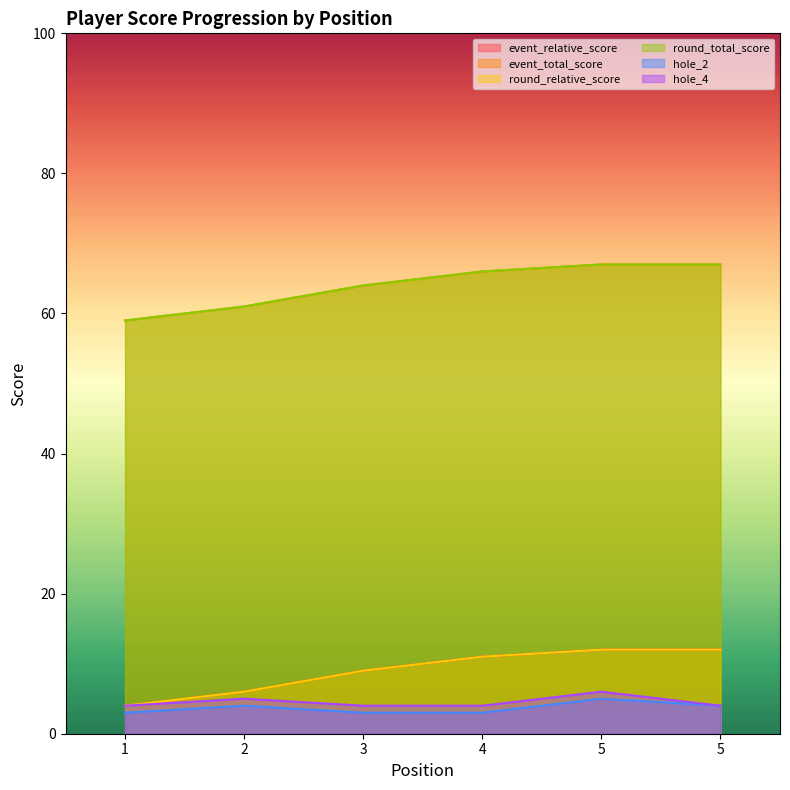

Which label corresponds to the largest value in the chart?

5